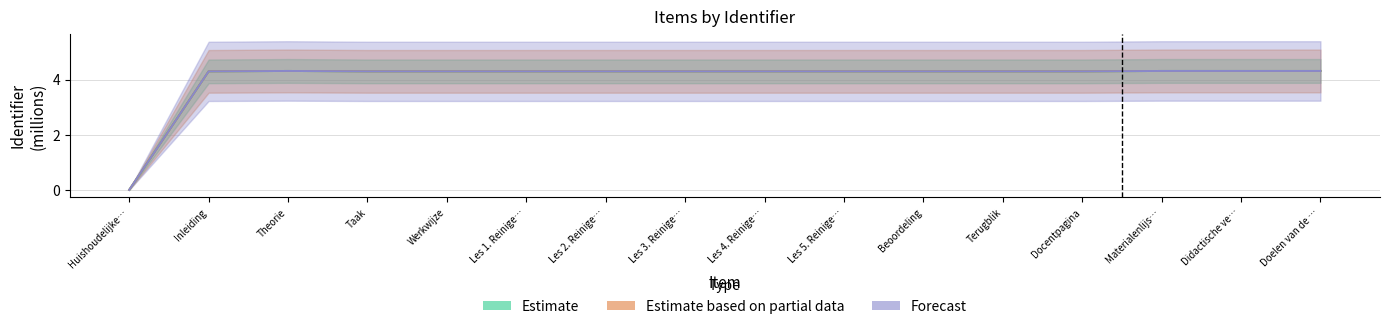

Where is the first local maximum for Estimate?

Theorie